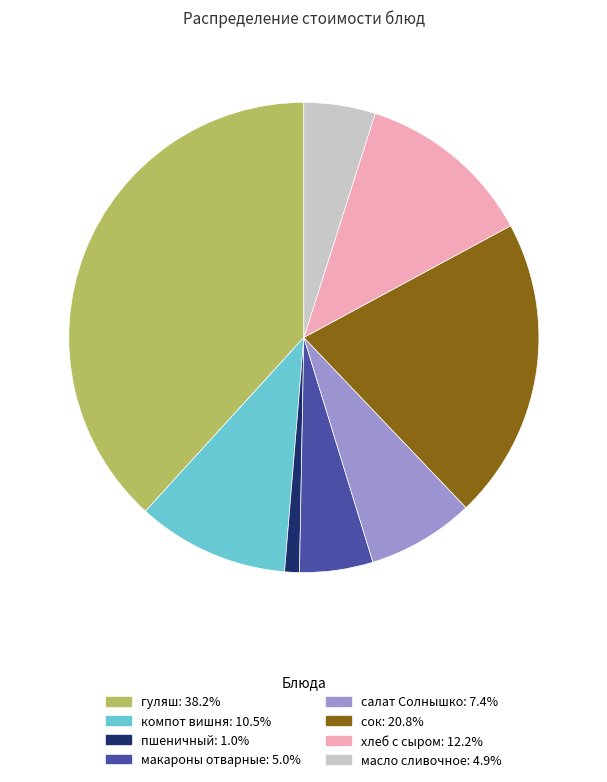

Which has a higher value, масло сливочное or хлеб с сыром?

хлеб с сыром